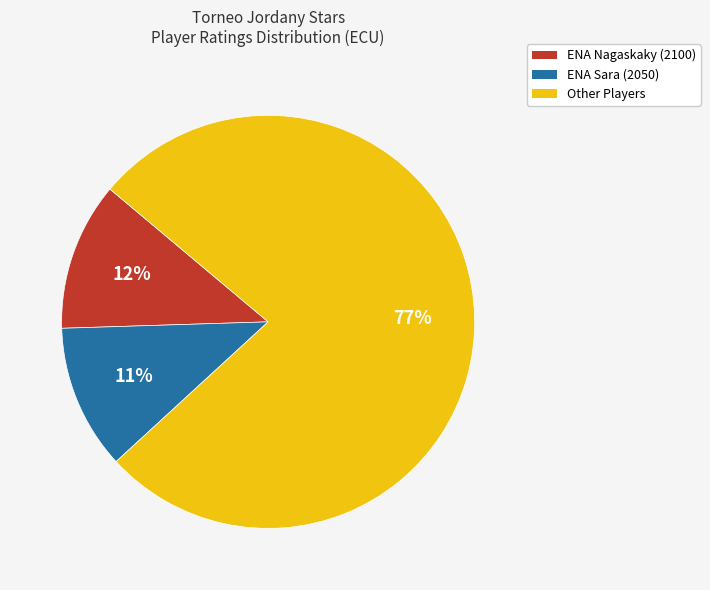

To the nearest percent, what is the difference between the largest and smallest slice percentages?

66%